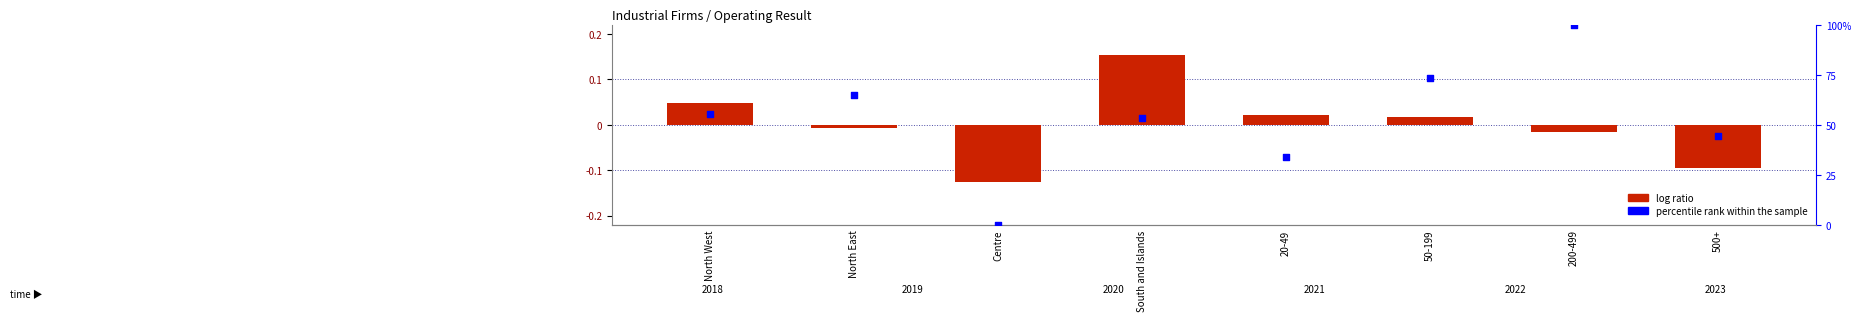

At which category is the sum across all series the highest?

200-499